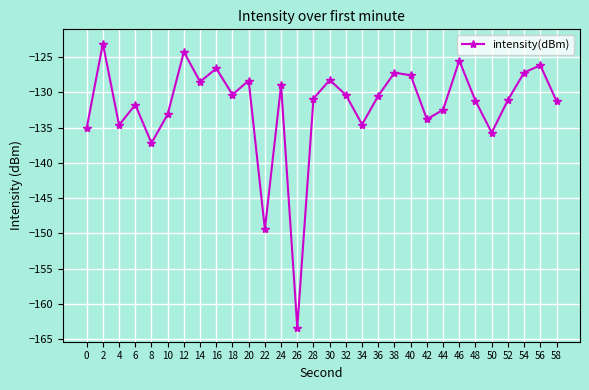

What is the difference between the second highest and second lowest values?

25.1